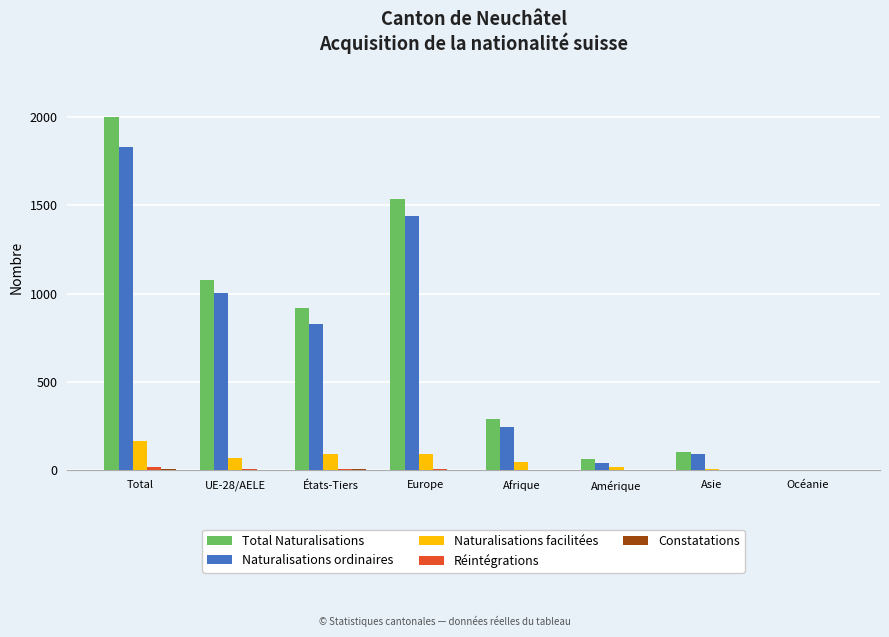

The value of Total Naturalisations at UE-28/AELE is 1077. True or false?

True